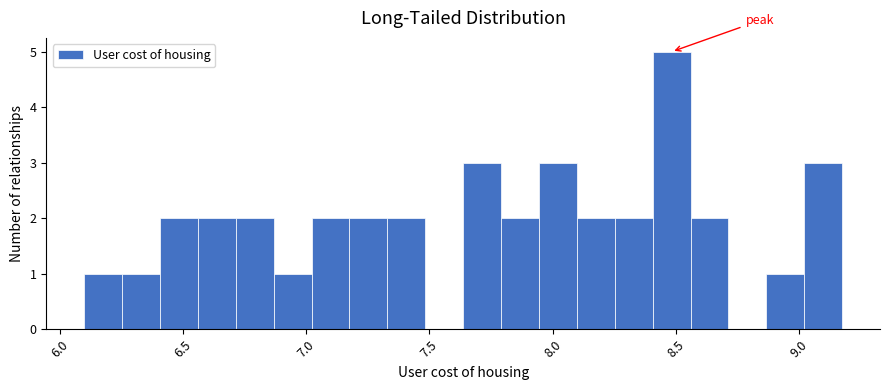

Around what value on the x-axis is the tallest bar? Give the approximate position of its centre, as read against the axis.

8.50